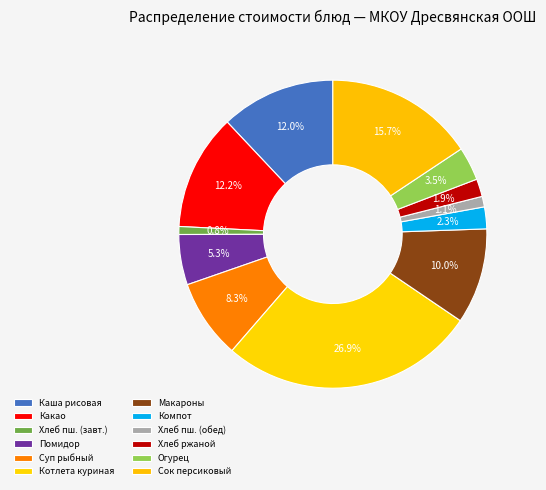

What is the largest slice in the pie chart?

котлета из курицы